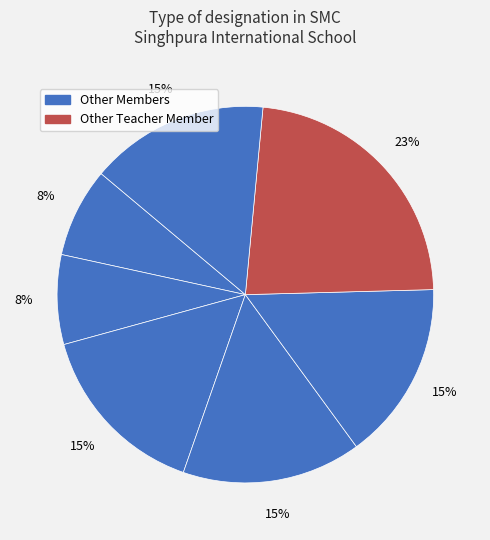

To the nearest percent, what is the average slice percentage?

14%